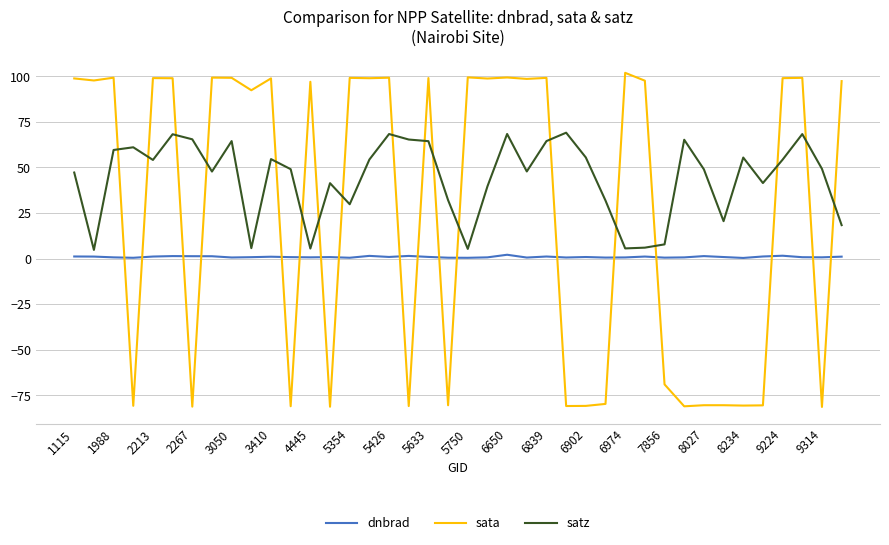

Which series has the largest total across all categories?

satz